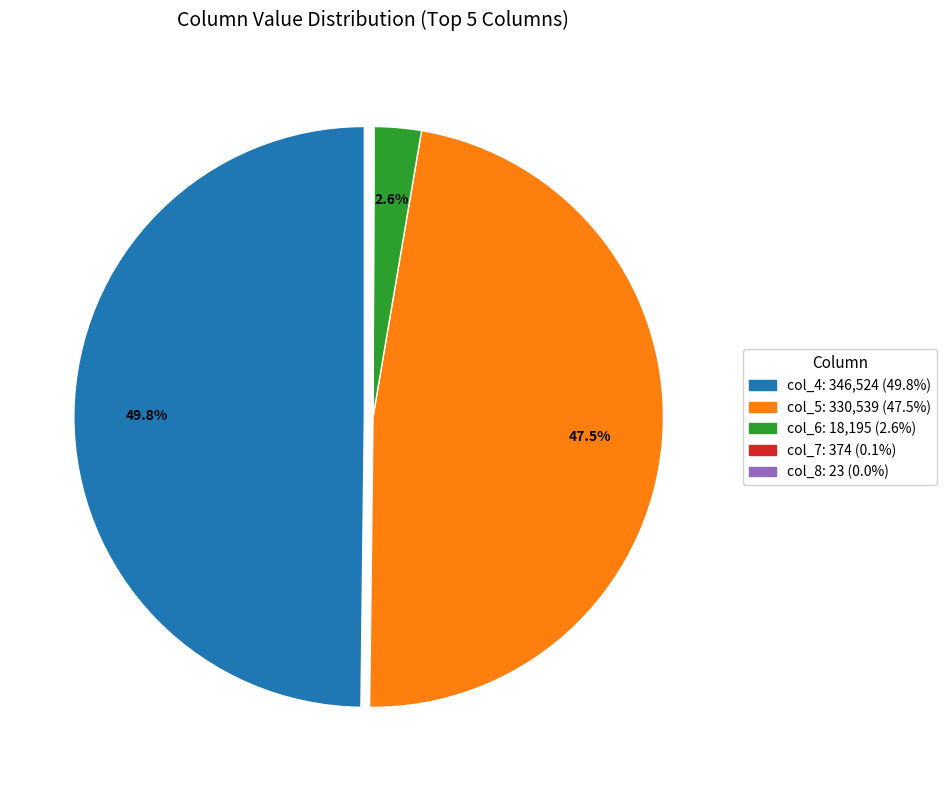

Do col_4 and col_5 together represent more than half of the pie?

Yes